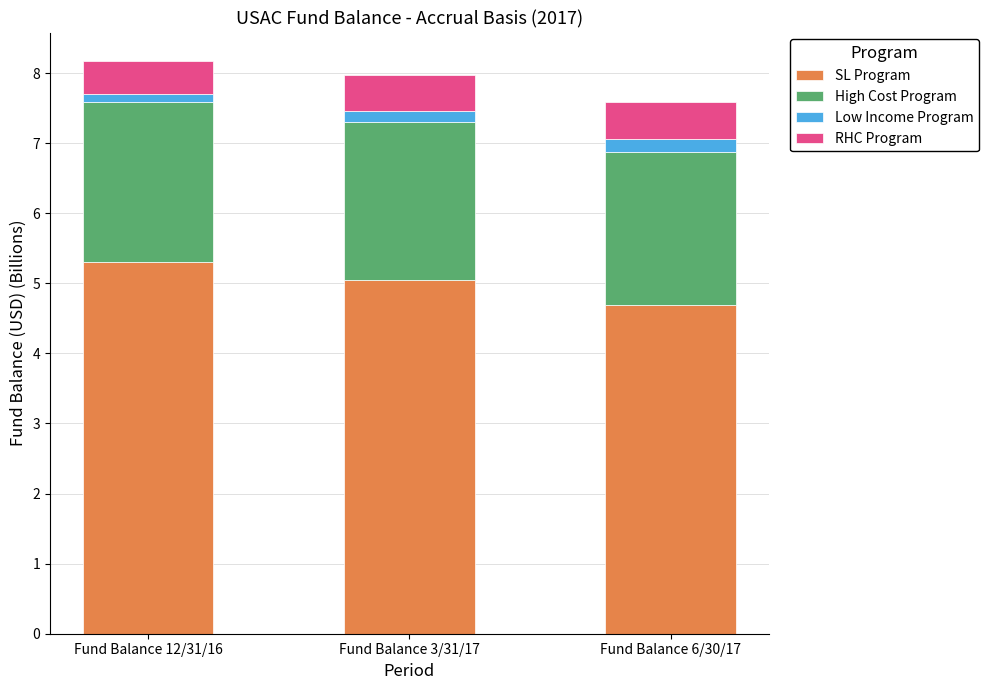

Reading left to right, transcribe the values for SL Program.

Fund Balance 12/31/16=5.3	Fund Balance 3/31/17=5.1	Fund Balance 6/30/17=4.7